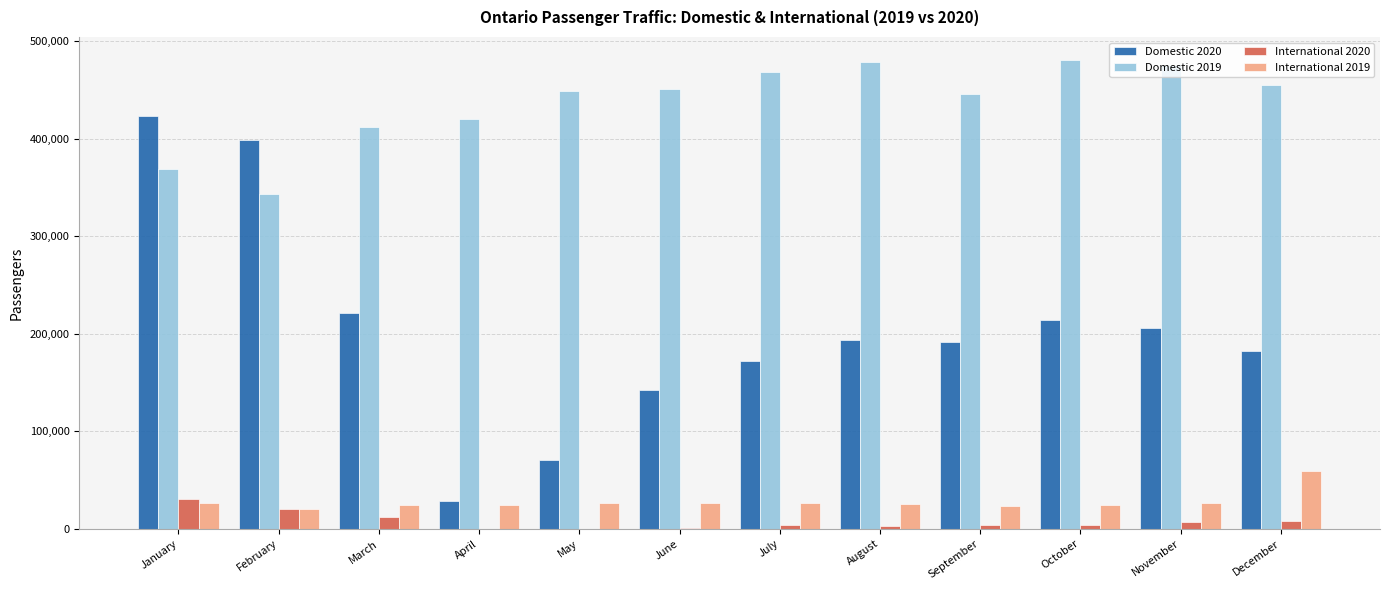

The value of Domestic 2019 at October is 142689. True or false?

False